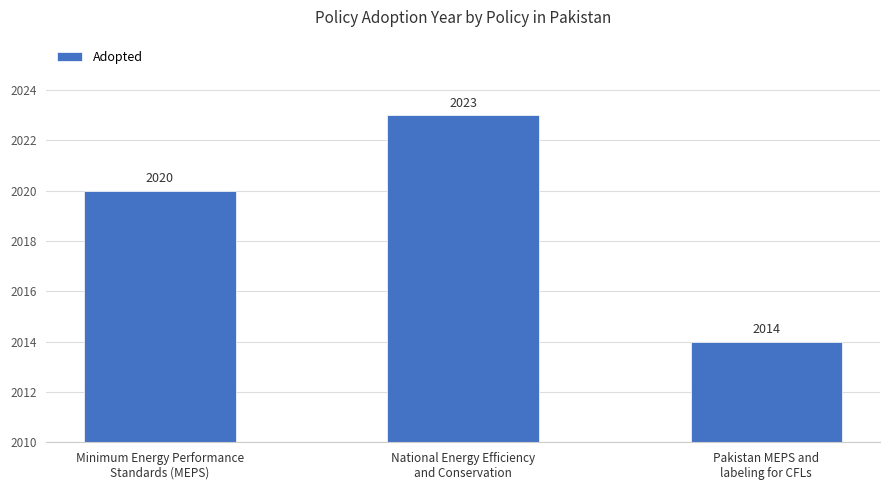

What position from the right is Minimum Energy Performance
Standards (MEPS)?

3